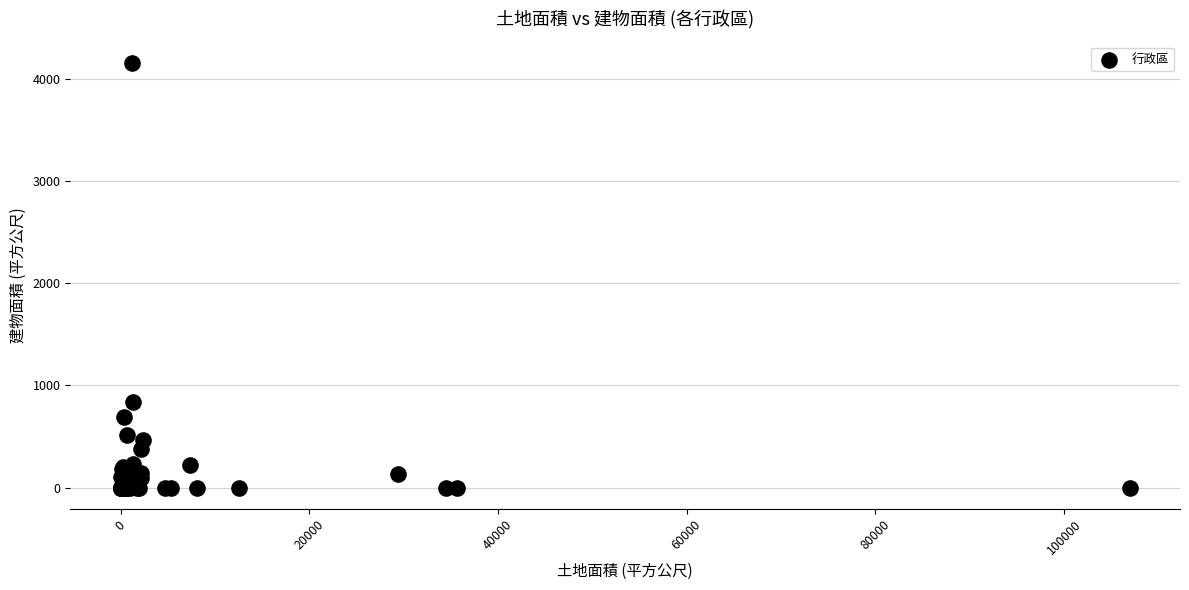

What Y value in the scatter plot is closest to 2076?

838.3